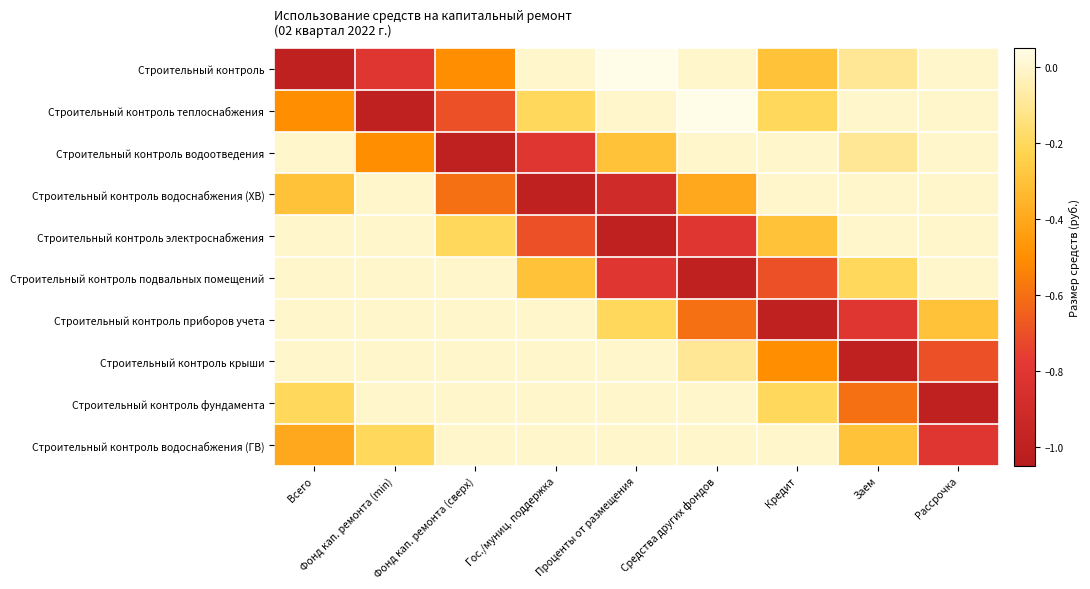

At how many categories does at least one series exceed 0?

2